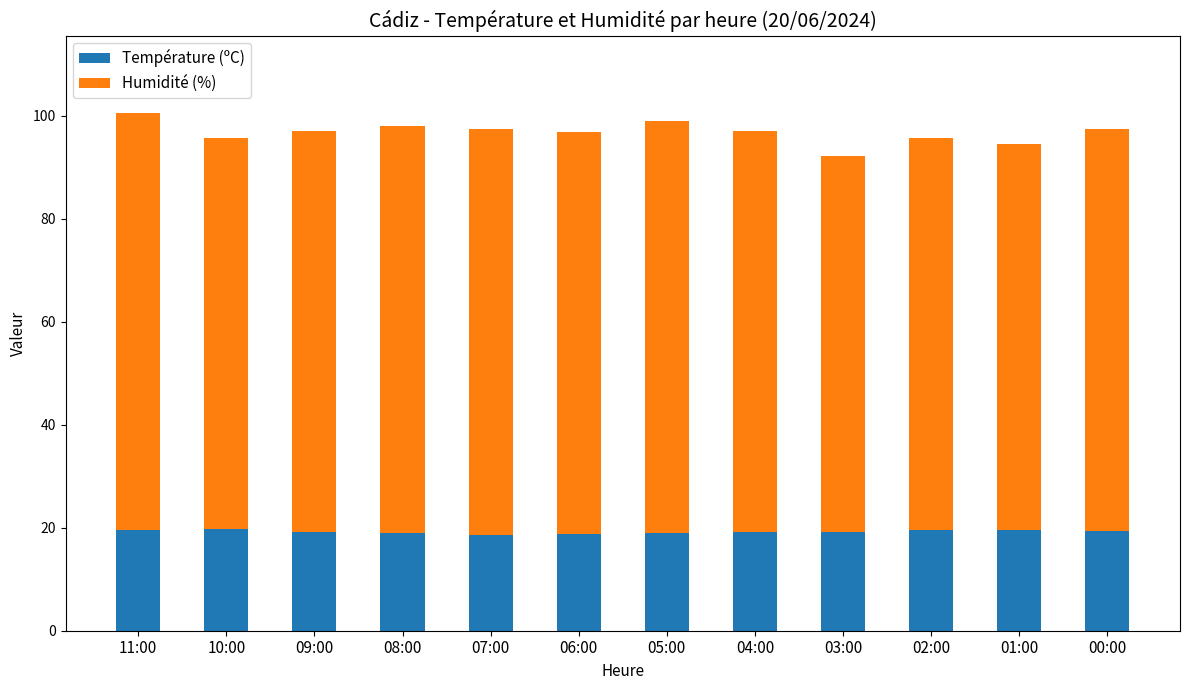

What is the total value across all series at 04:00?

97.1